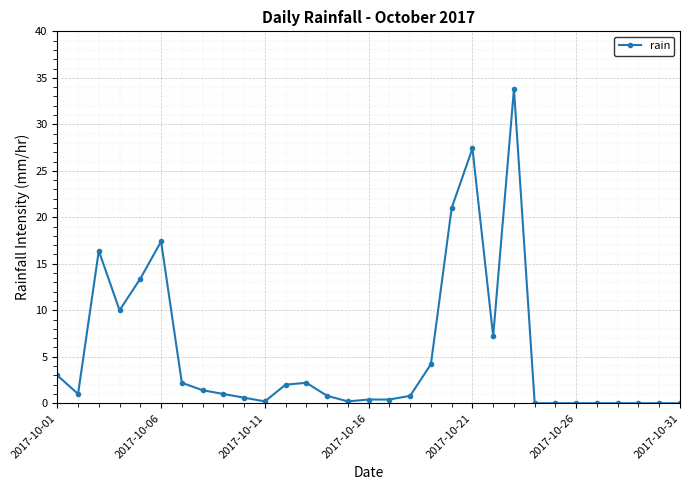

What is the difference between the maximum and minimum values?

33.8